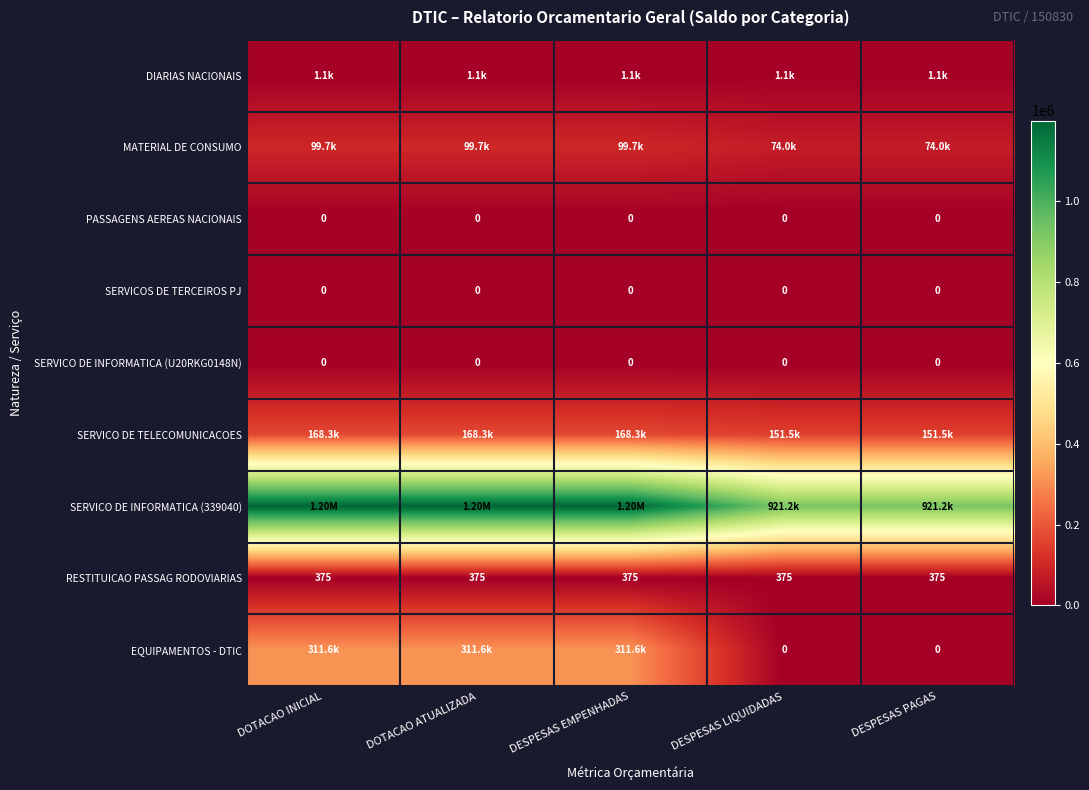

What is the difference between the highest and lowest values at DOTACAO INICIAL?

1199425.1